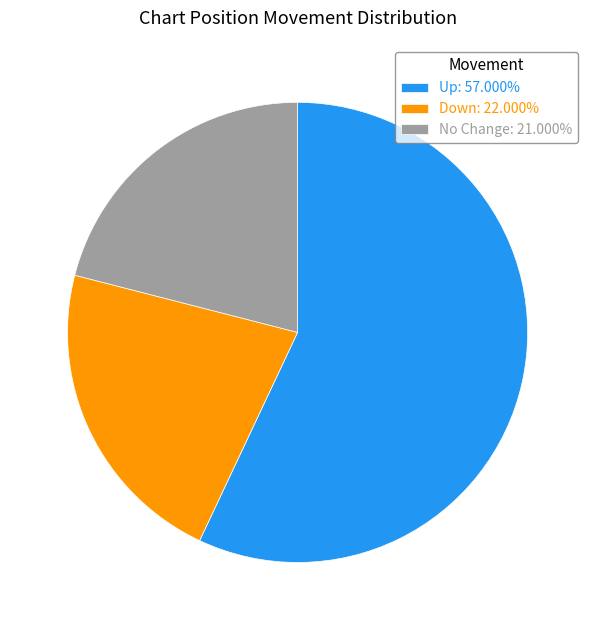

Is the sum of Up: 57.000% and No Change: 21.000% greater than half?

Yes